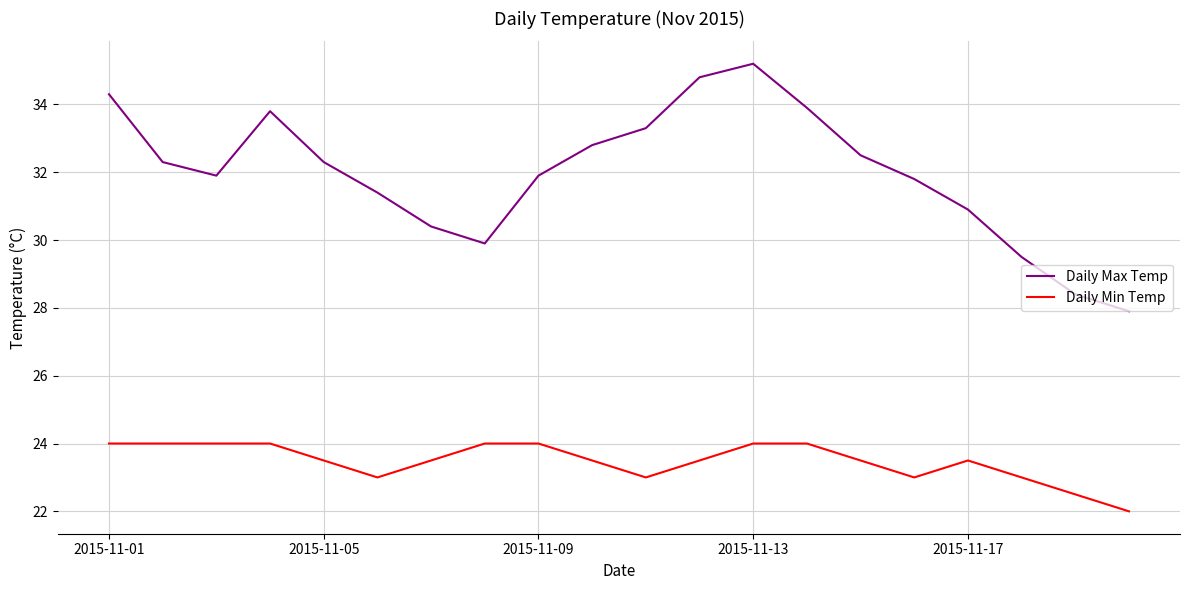

Rank the series by their average value, from highest to lowest.

Daily Max Temp, Daily Min Temp